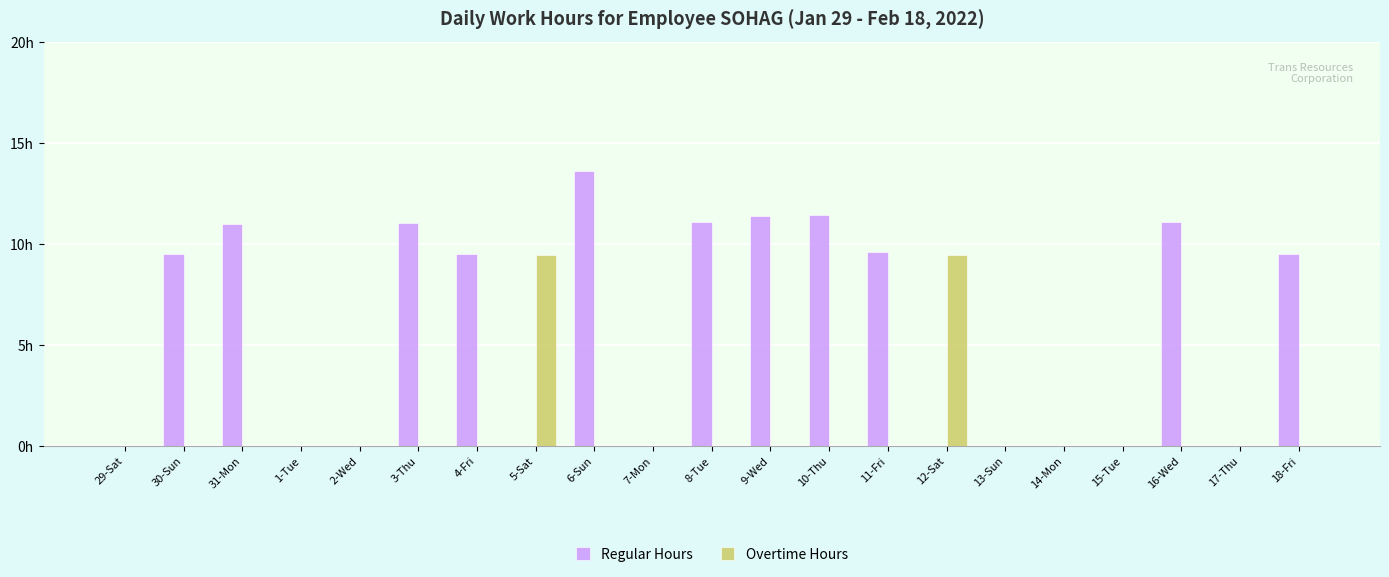

What are all the series names shown in the legend?

Regular Hours, Overtime Hours